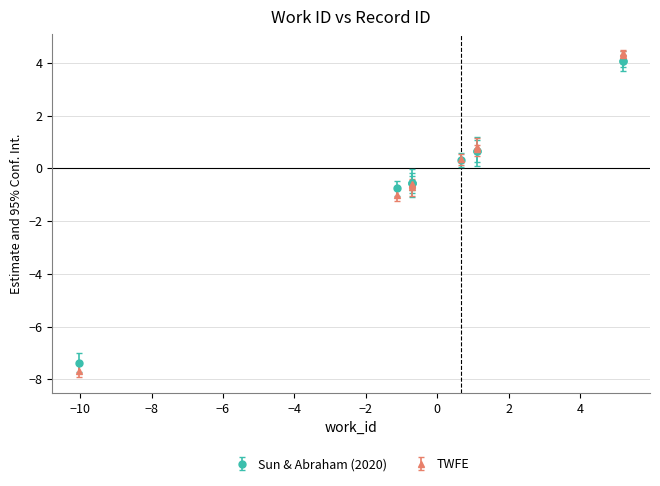

After their last crossing, which series has the higher values: Sun & Abraham (2020) or TWFE?

TWFE